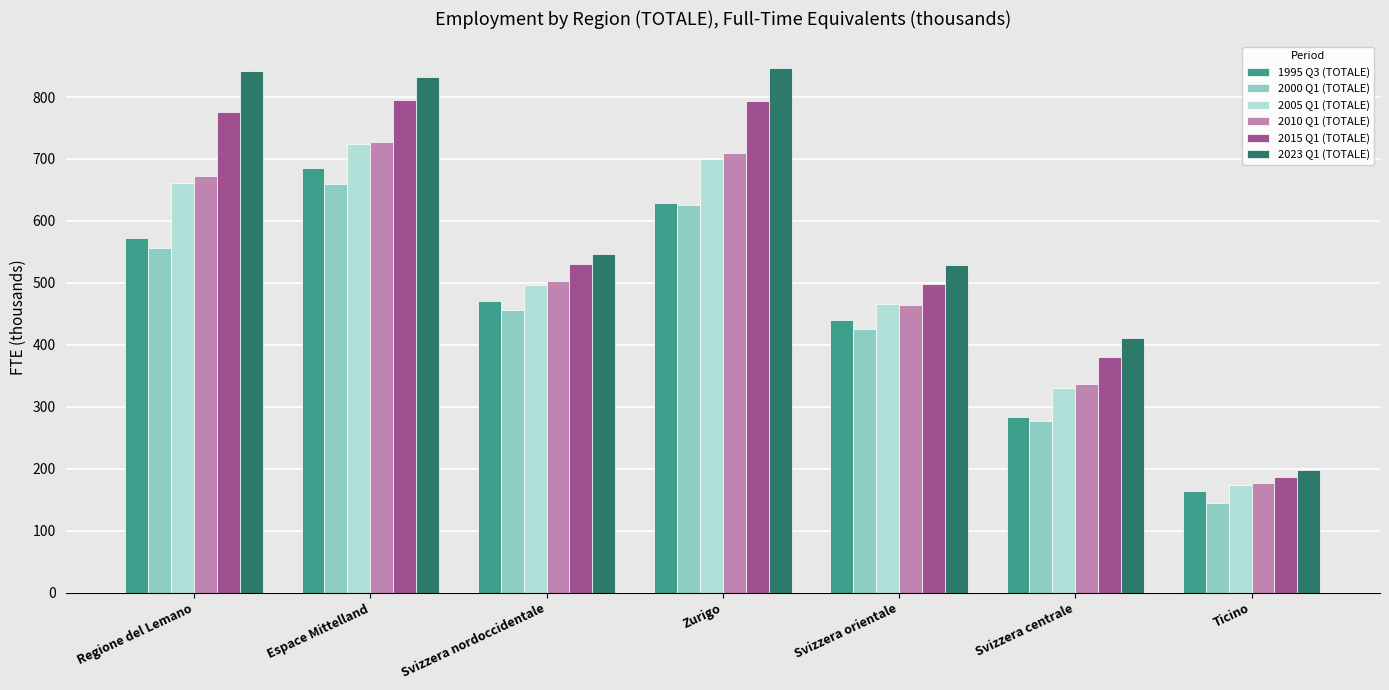

What is the sum of the 1995 Q3 (TOTALE) values at Svizzera orientale and Zurigo?

1068.2